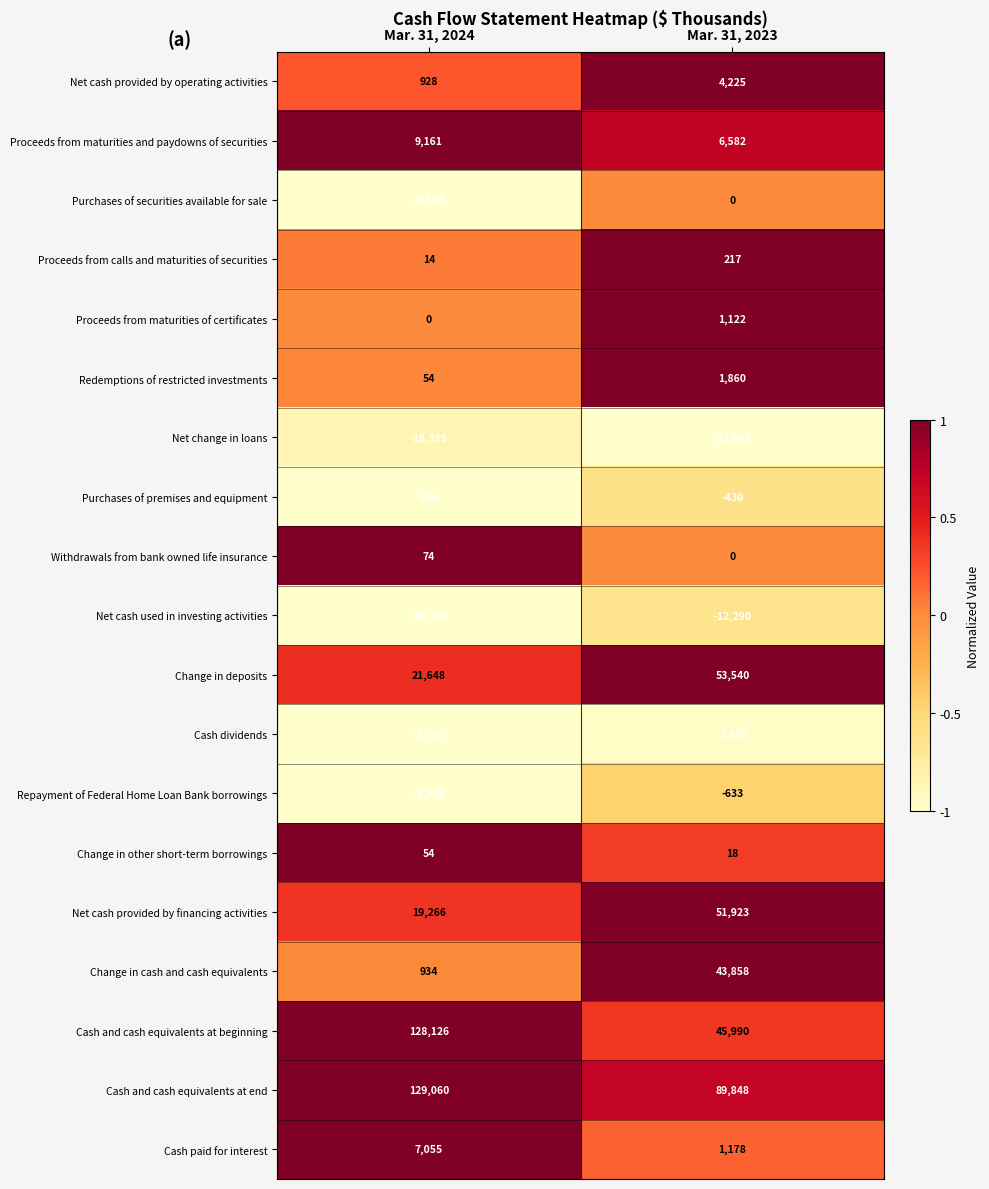

What is the approximate value of Change in other short-term borrowings at Mar. 31, 2023?

18